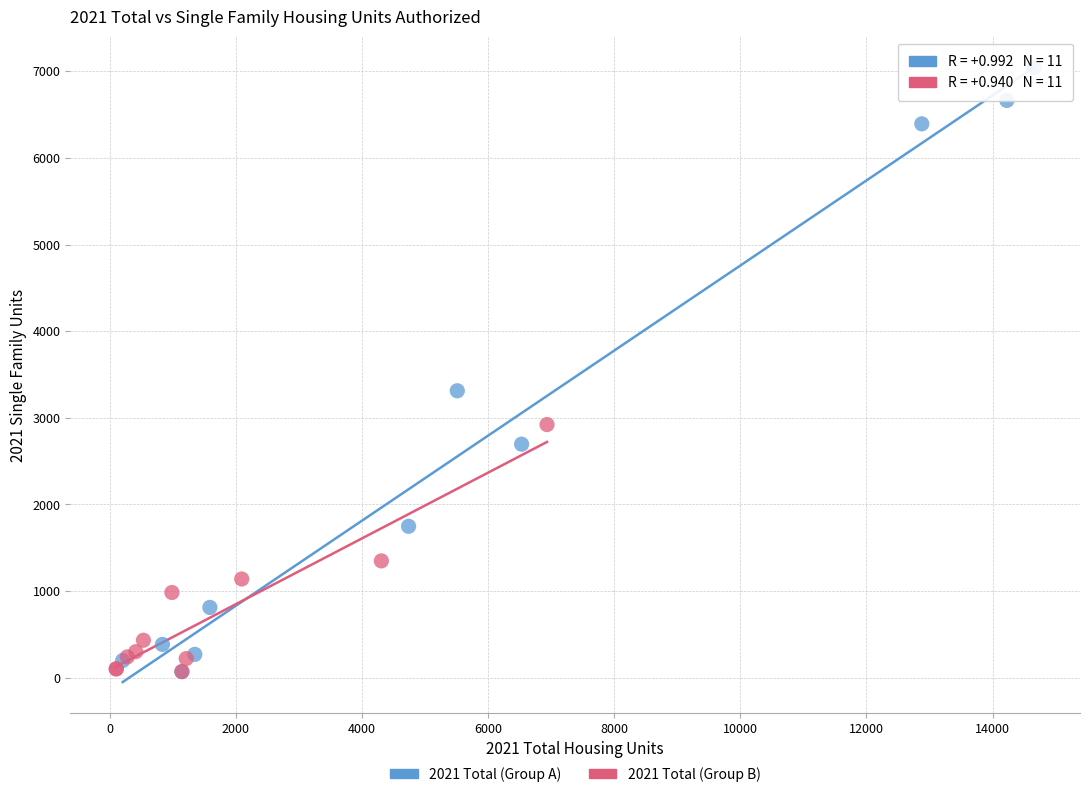

Which series reaches the maximum Y coordinate?

2021 Total (Group A)